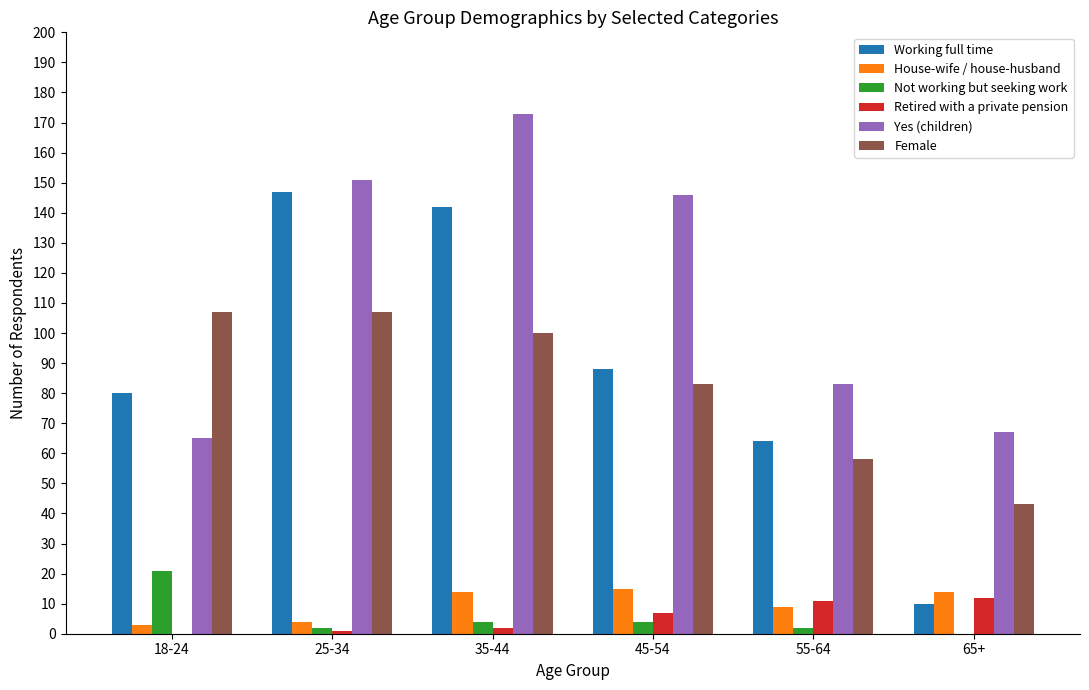

Which series changed the most between 18-24 and 55-64?

Female